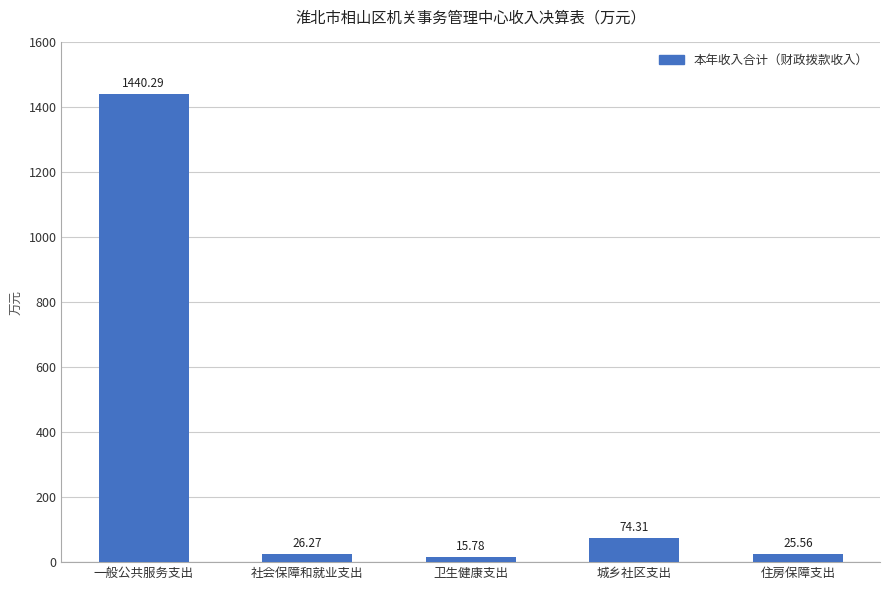

What is the average value?

316.4